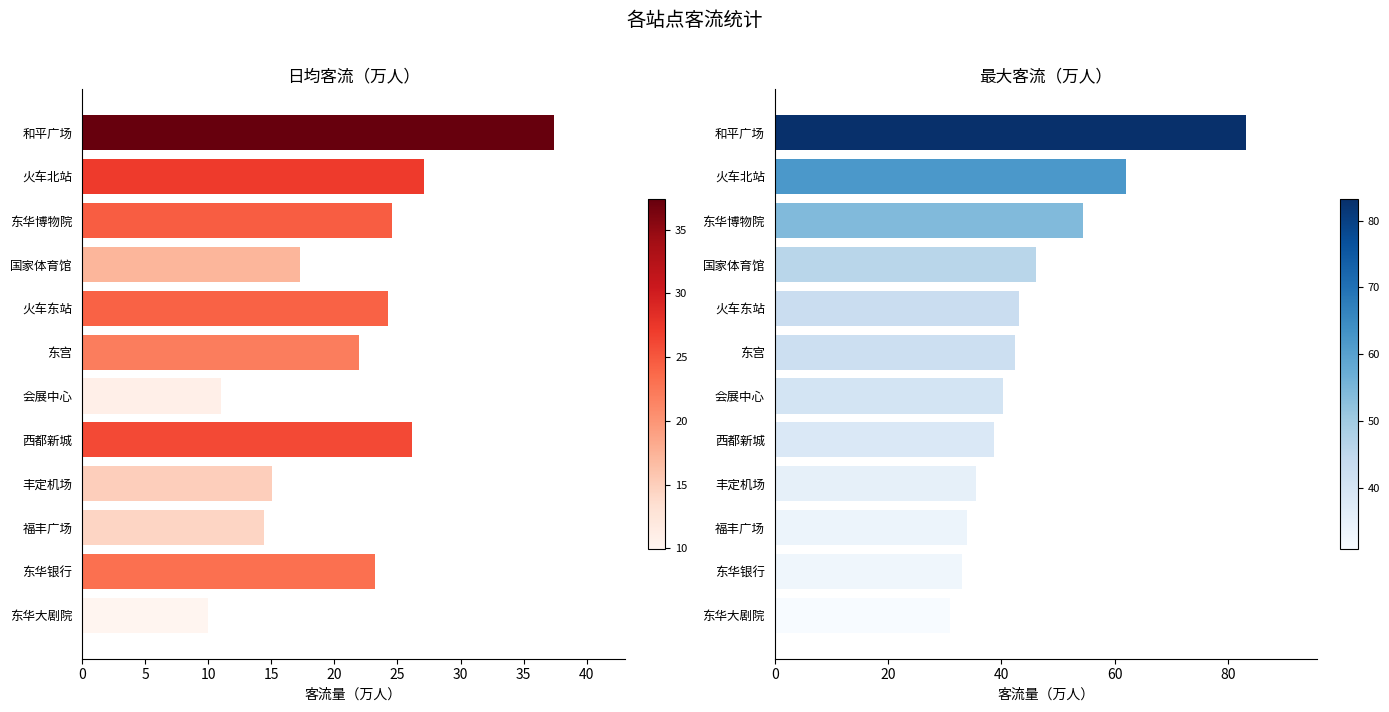

How many groups of bars are there?

12